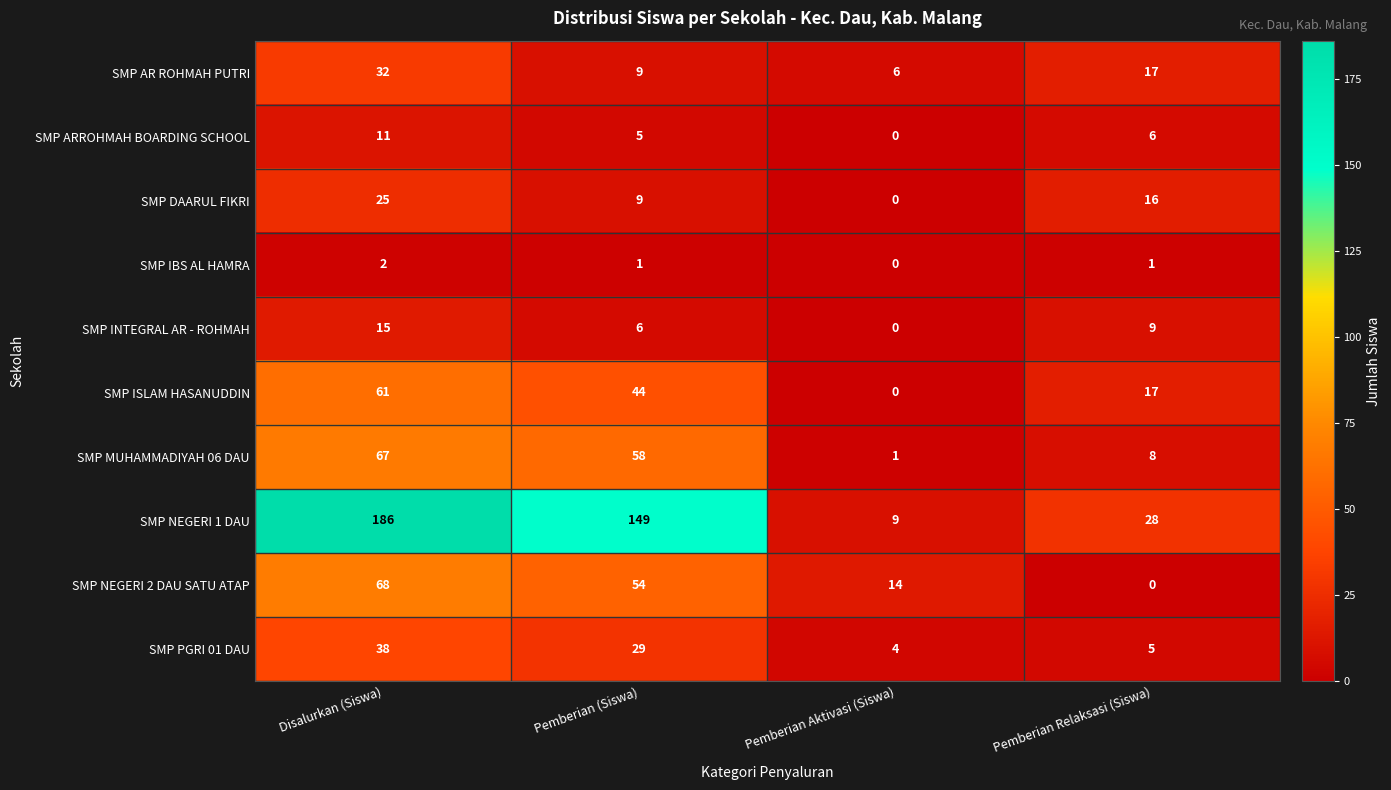

Which series has the largest range (max minus min)?

SMP NEGERI 1 DAU